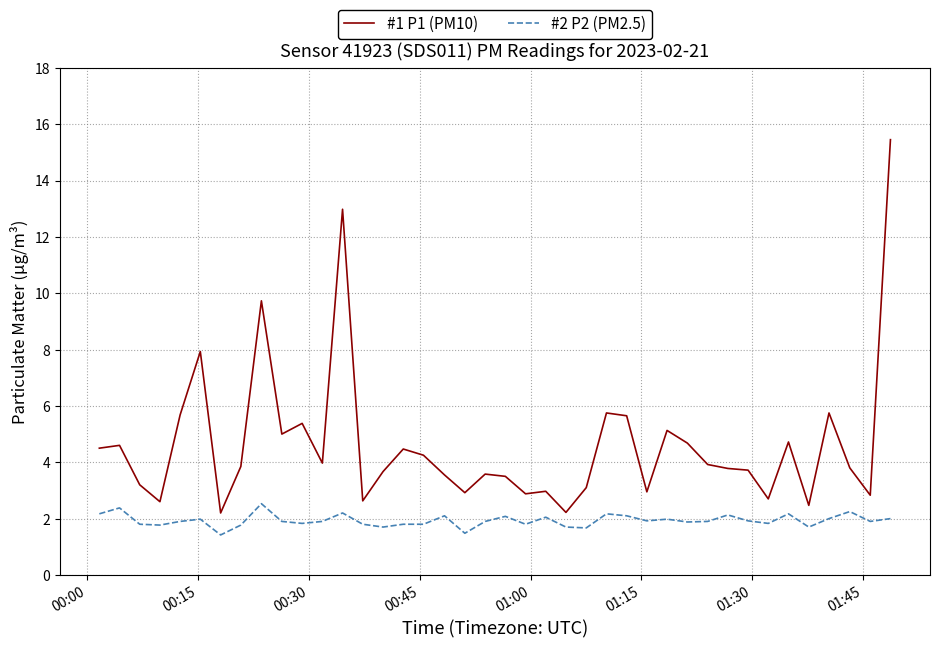

What is the lowest value of the #2 P2 (PM2.5) series?

1.4